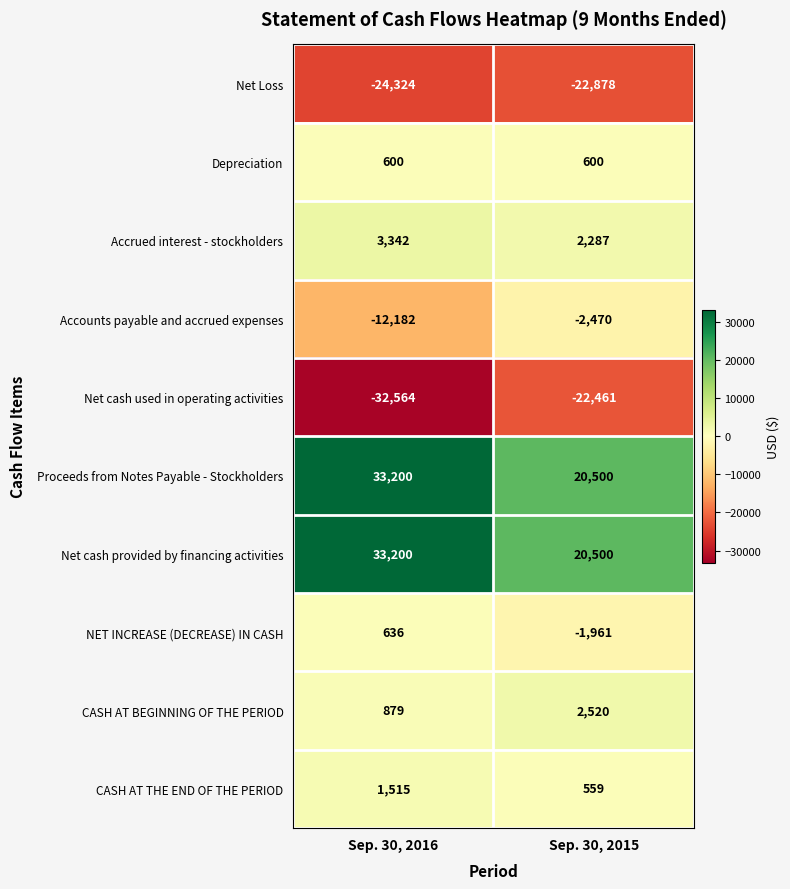

Is the value of Net cash provided by financing activities at Sep. 30, 2015 greater than the value of Accrued interest - stockholders at Sep. 30, 2015?

Yes